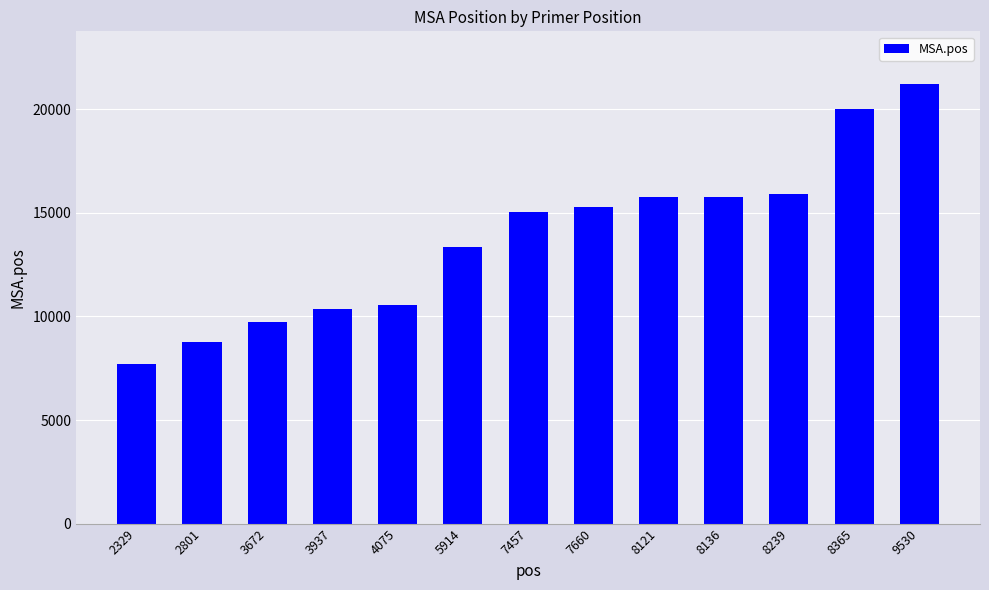

At which category does the chart reach its peak across all series?

9530